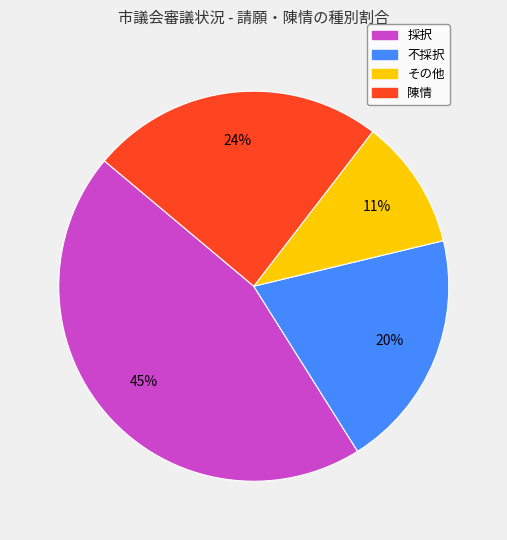

Do 陳情 and その他 together represent more than half of the pie?

No